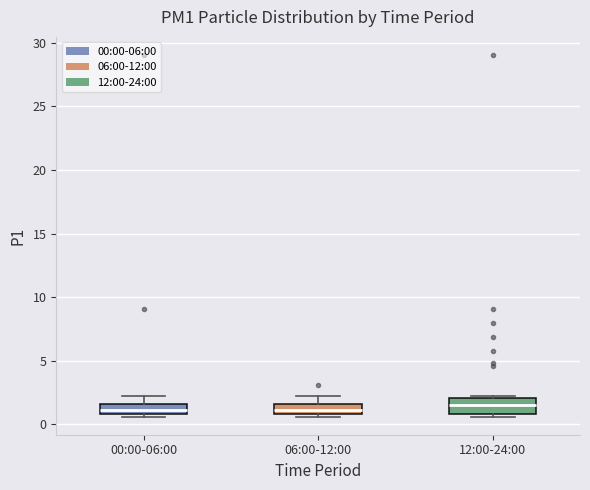

Reading left to right, transcribe this box plot: for each box, give where its median line is, the range the box spans, and where its two whiskers end, as read against the y-axis. The values are not printed on the chart, so give them approximately, as read against the axis.

00:00-06:00: median 1.0 (inside the box), box 1.0 to 1.5, whiskers 0.5 to 2.5
06:00-12:00: median 1.0 (inside the box), box 1.0 to 1.5, whiskers 0.5 to 2.5
12:00-24:00: median 1.5, box 1.0 to 2.0, whiskers 0.5 to 2.5